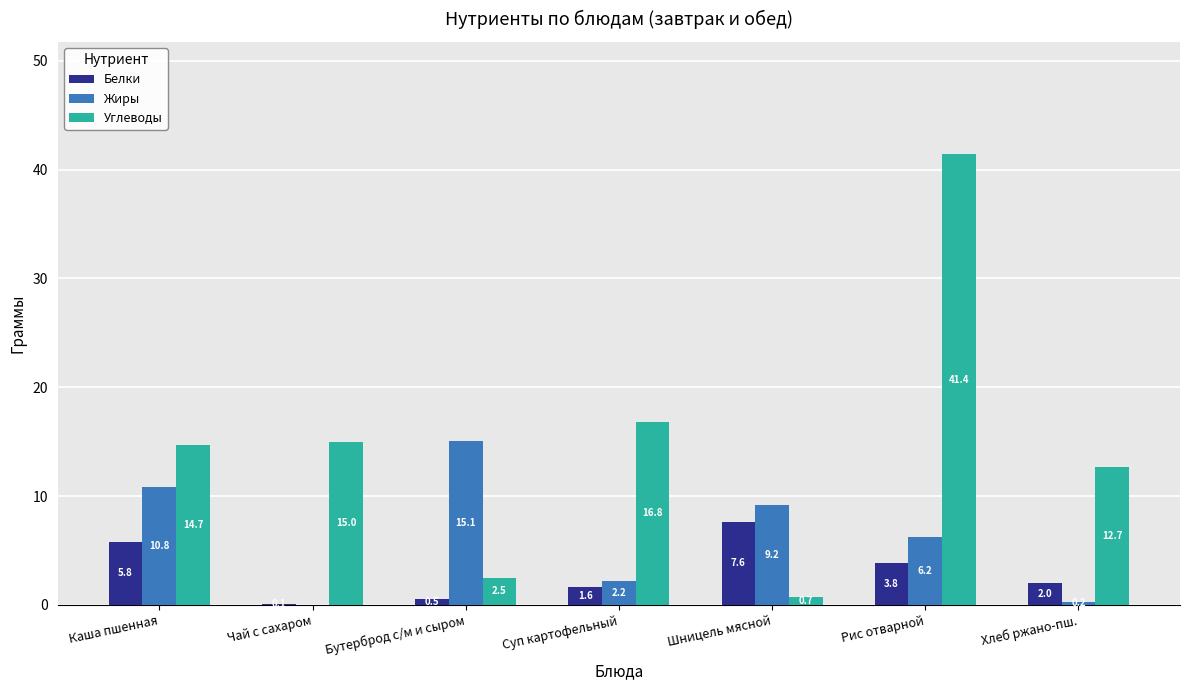

Where is Углеводы nearest to the value 21?

Суп картофельный